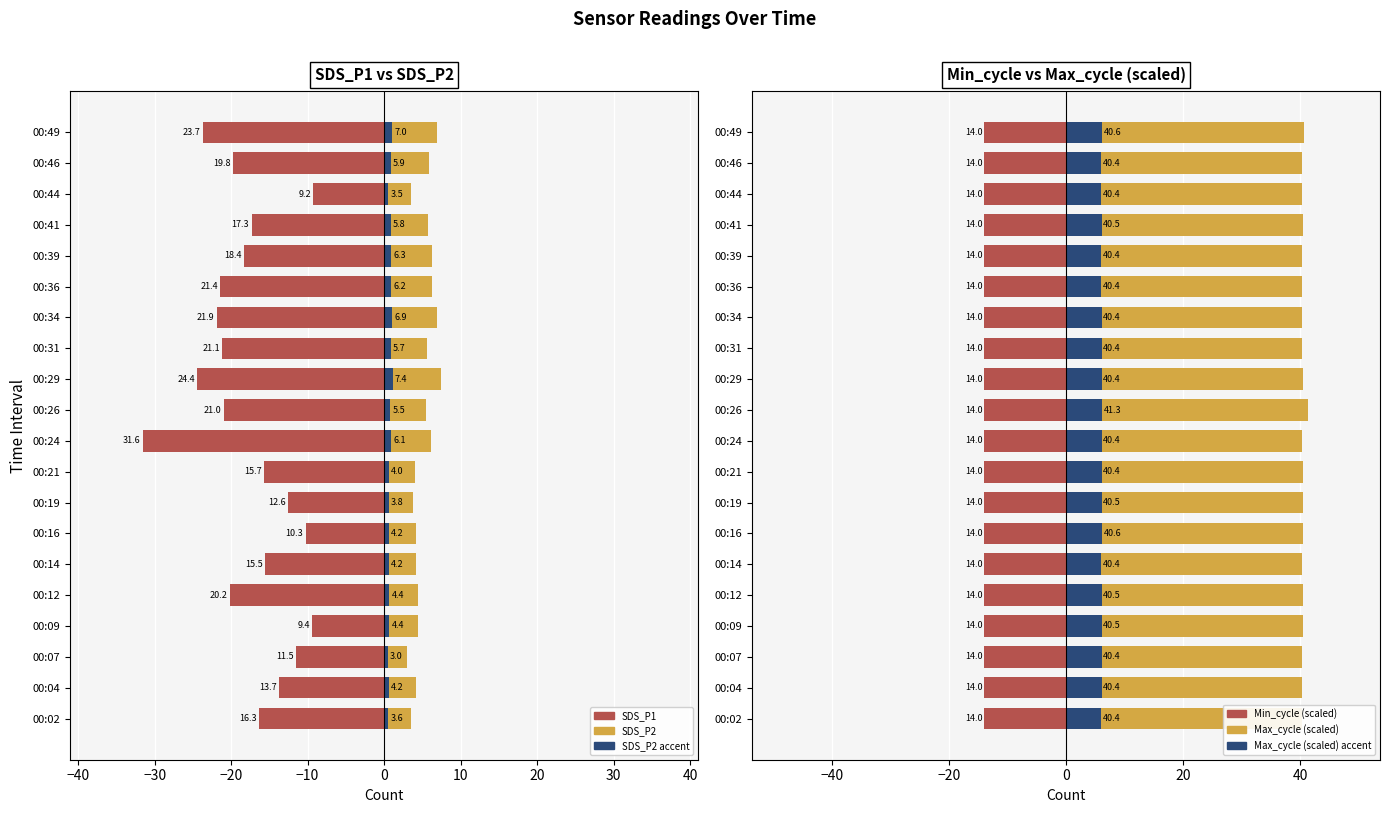

What is the approximate value of SDS_P2 (accent) at 00:21?

0.6